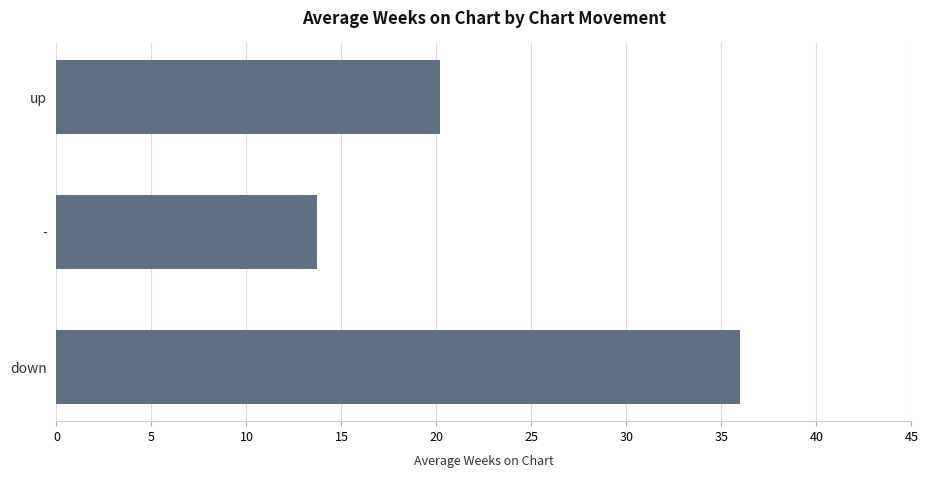

What is the sum of all values?

69.9